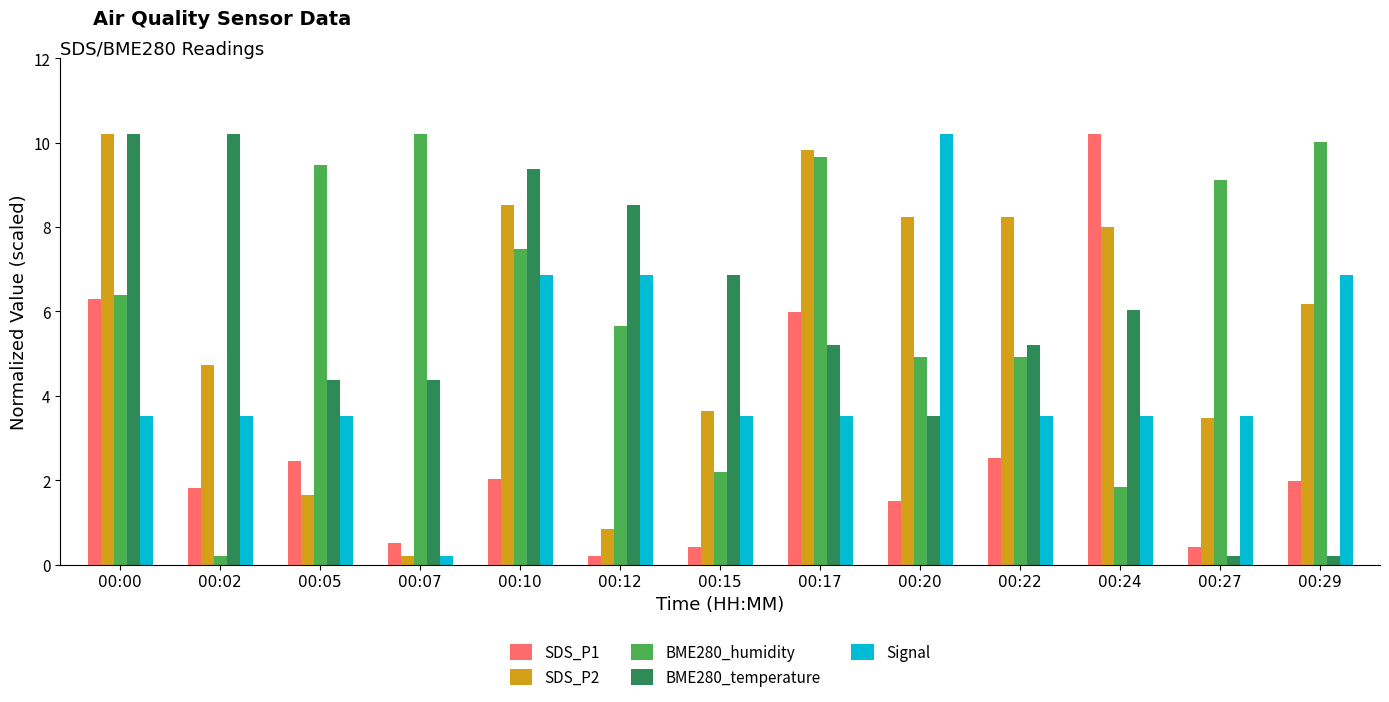

What are all the series names shown in the legend?

SDS_P1, SDS_P2, BME280_humidity, BME280_temperature, Signal